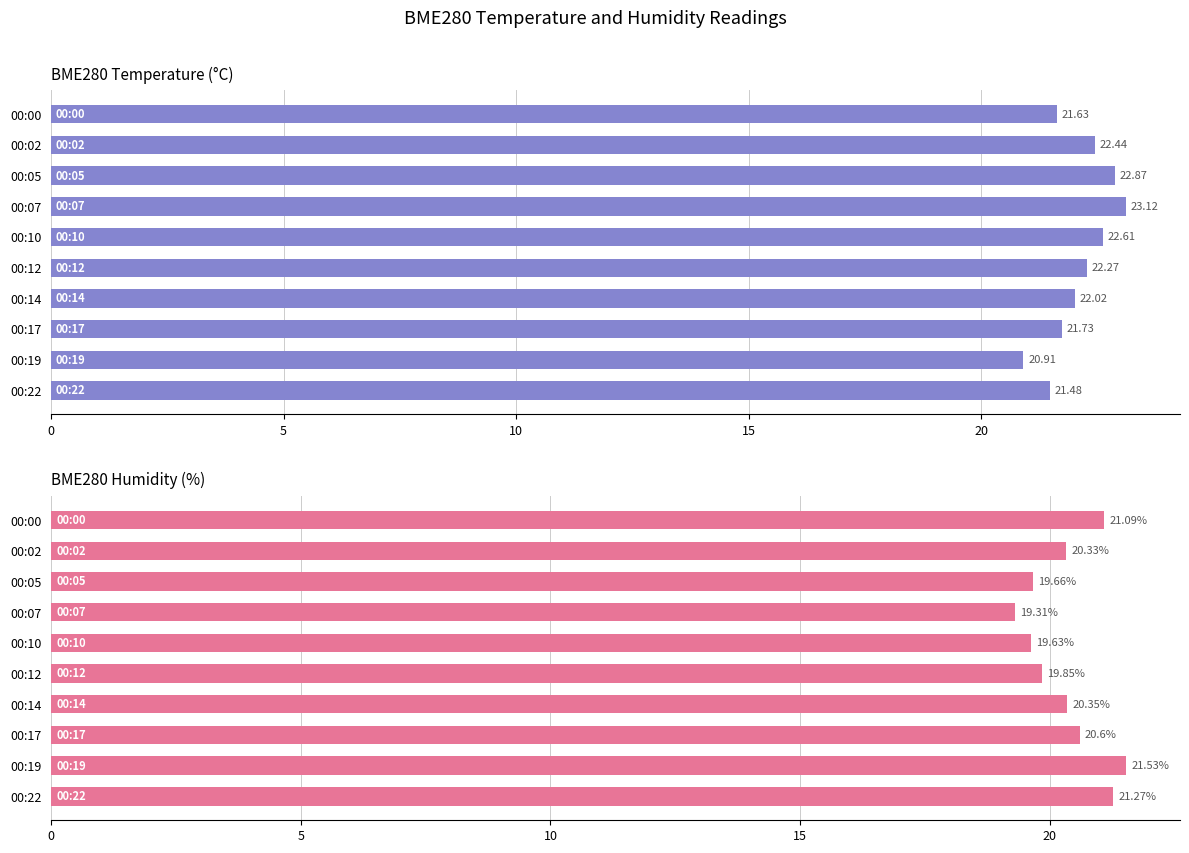

How many data points in BME280_temperature are less than 22?

4